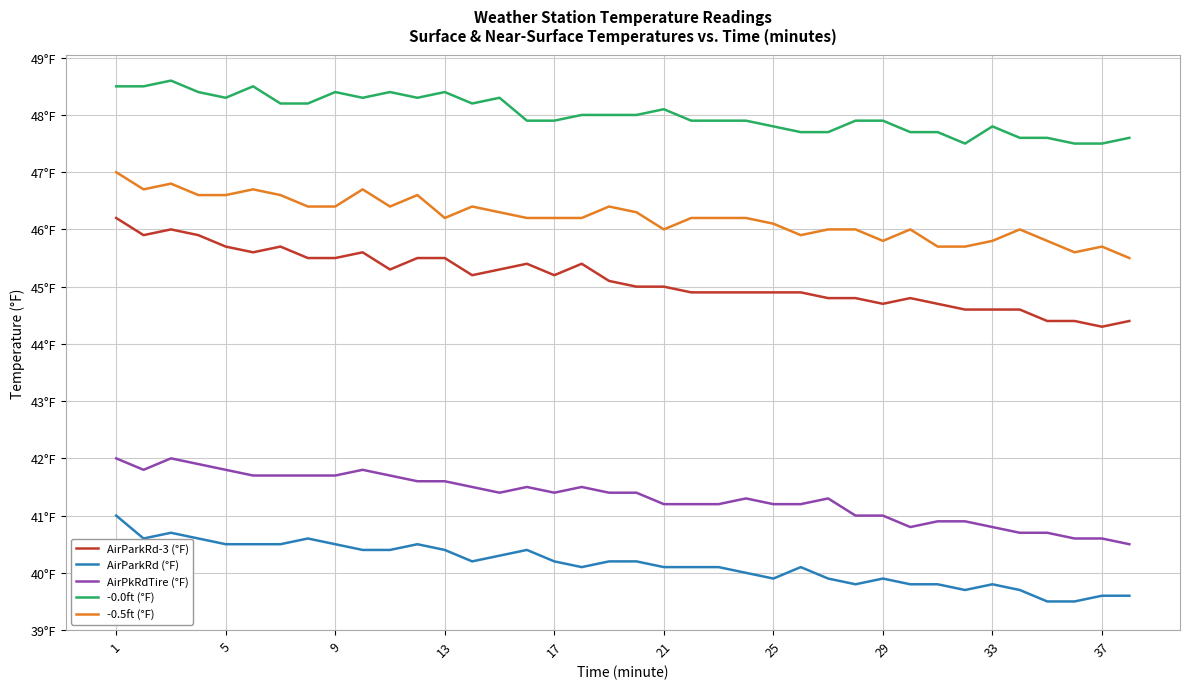

True or false: AirParkRd (°F) and AirParkRd-3 (°F) cross at least once.

False